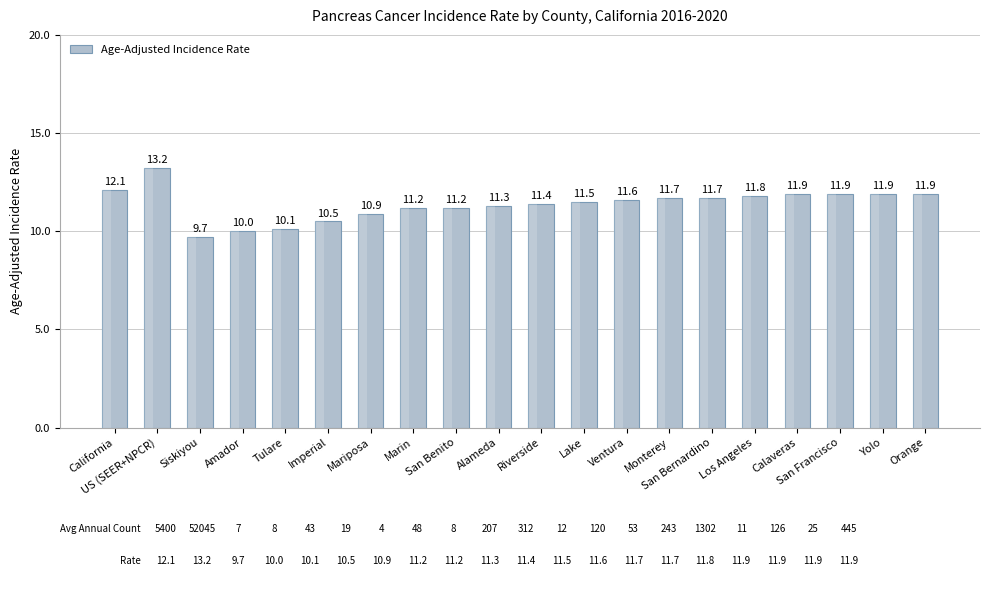

Read the value at Ventura.

11.6